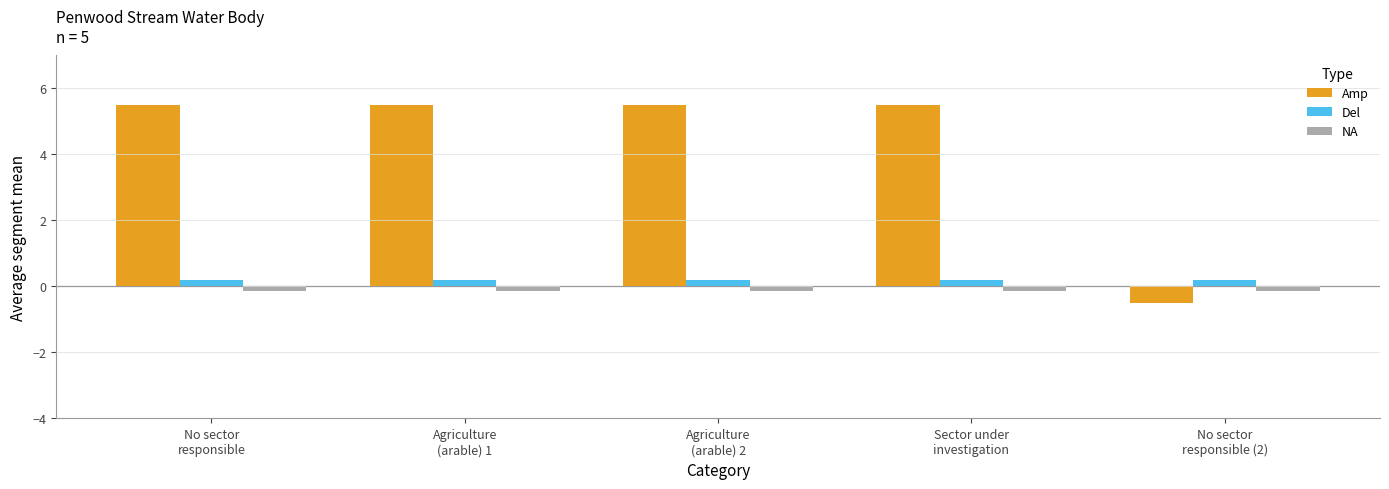

Are the bars grouped side by side (vs. stacked)?

Yes